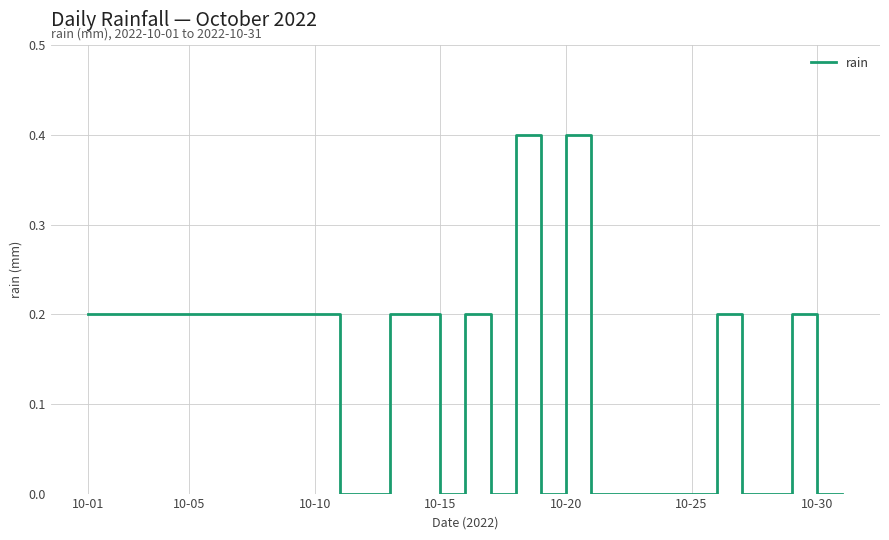

What is the maximum value shown in the chart?

0.4